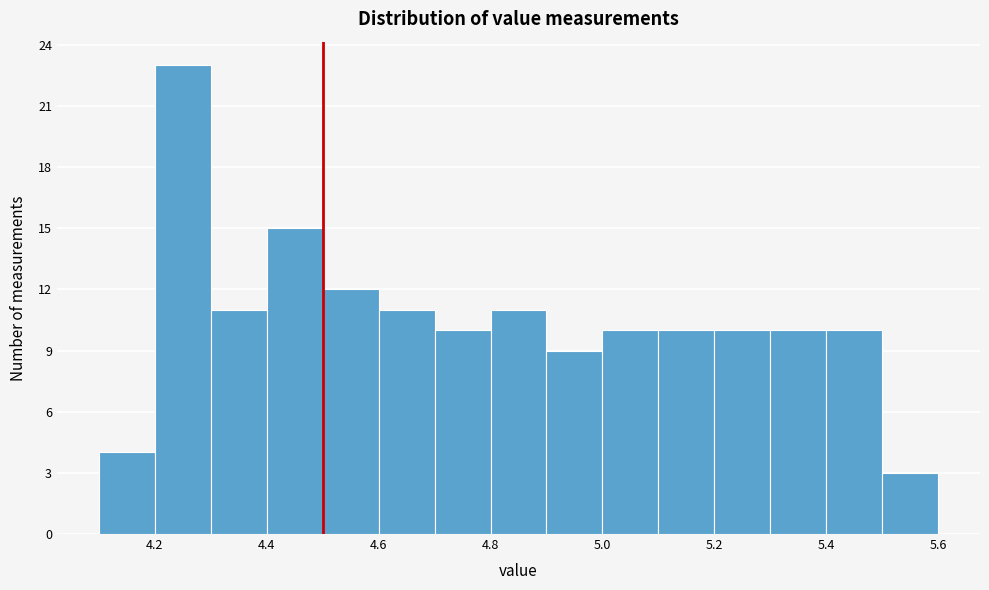

Which range on the x-axis has the tallest bar?

4.2 to 4.3